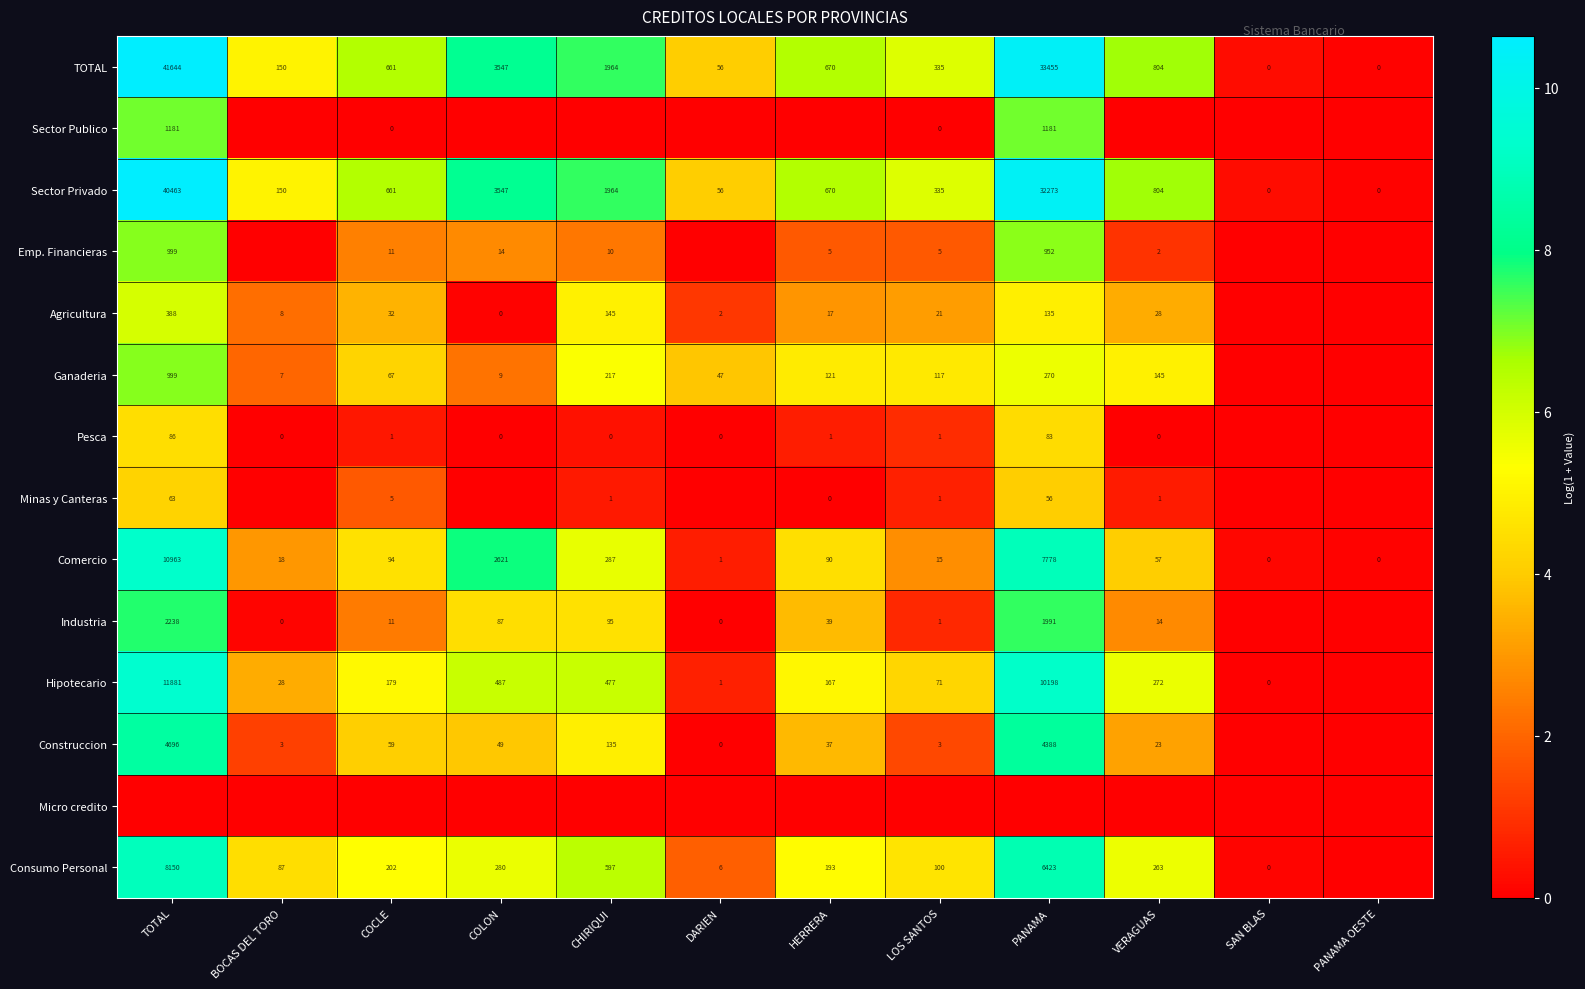

Is the value of Hipotecario at HERRERA greater than the value of Consumo Personal at COCLE?

No